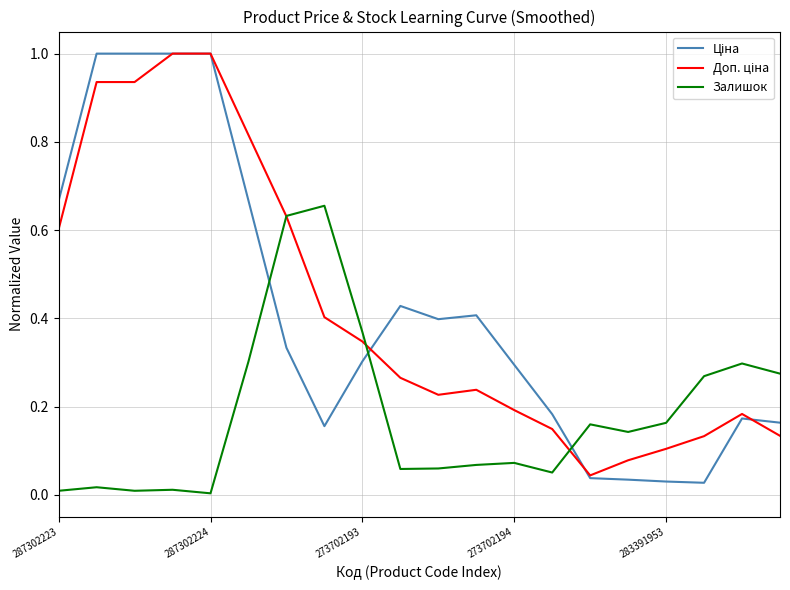

What is the maximum value shown in the chart?

1.0